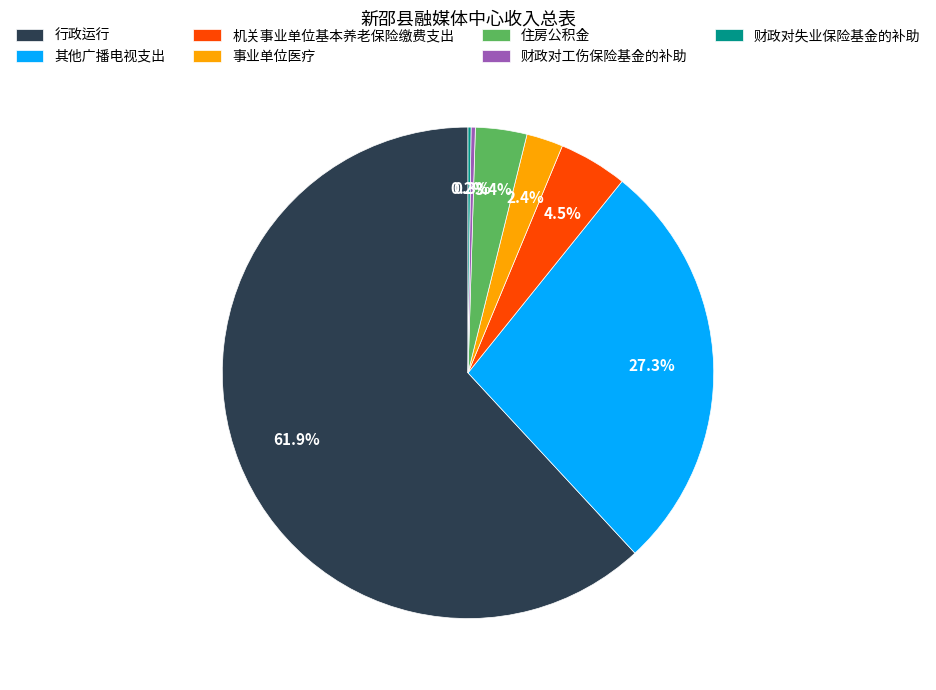

Is the sum of 财政对工伤保险基金的补助 and 其他广播电视支出 greater than half?

No